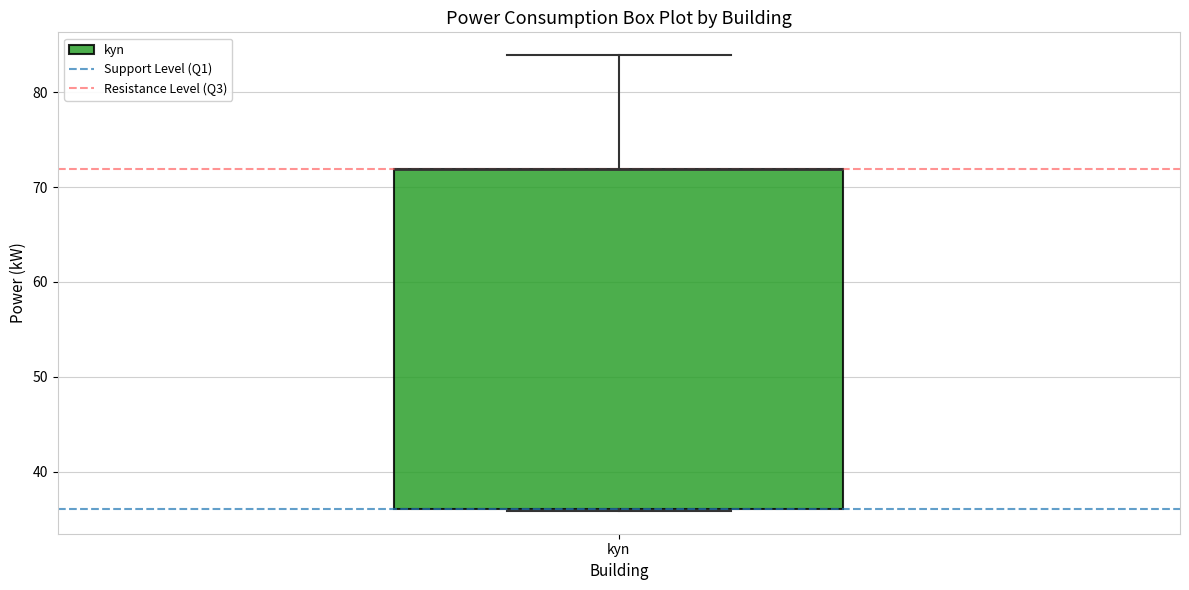

Transcribe this box plot: give where the median line is, the range the box spans, and where the two whiskers end, as read against the y-axis. The values are not printed on the chart, so give them approximately, as read against the axis.

median 72 (drawn on the box's upper edge), box 36 to 72, whiskers 36 to 84